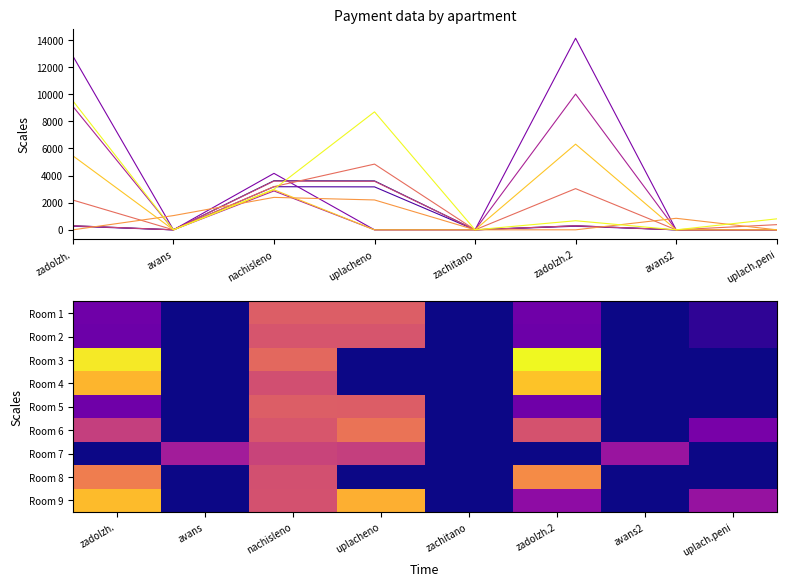

Which category has the highest value in the Room 7 series?

nachisleno